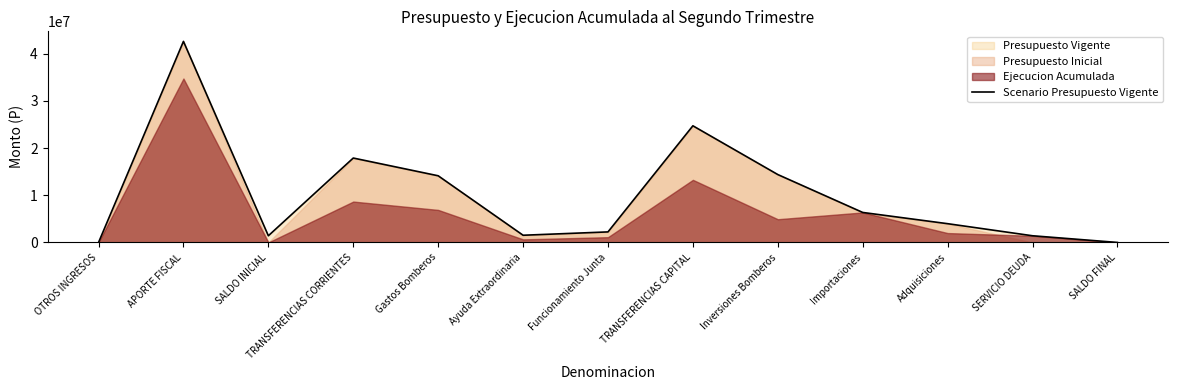

How many interior local valleys (lower than both neighbors) does the data have?

2